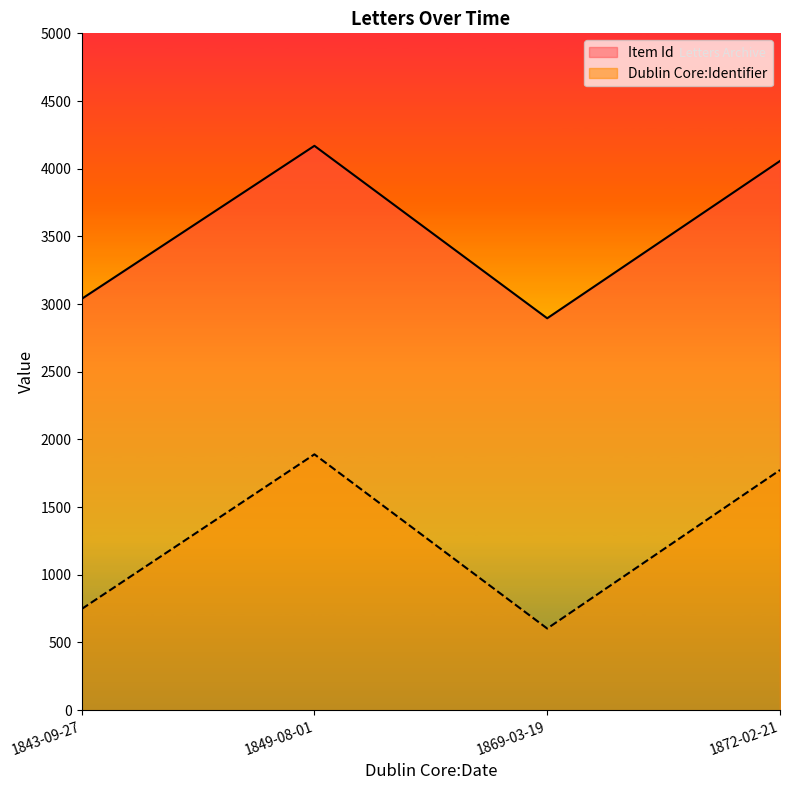

Does the chart have visible grid lines?

No